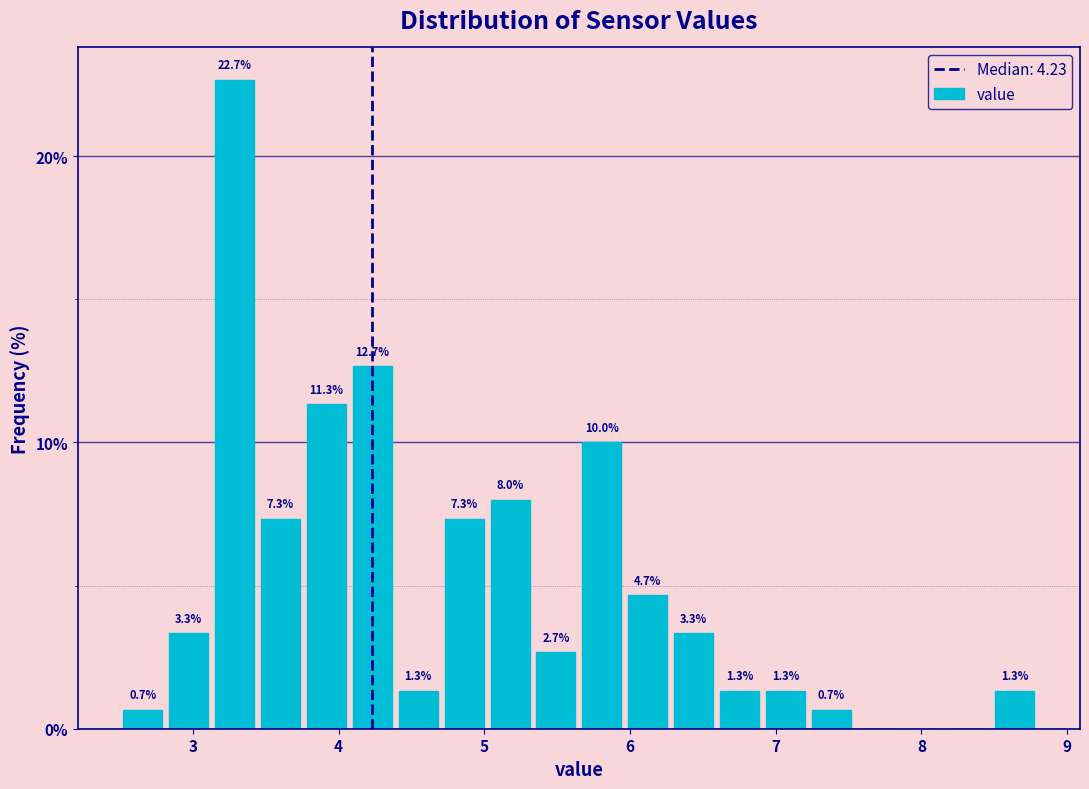

Around what value on the x-axis is the tallest bar? Give the approximate position of its centre, as read against the axis.

3.3